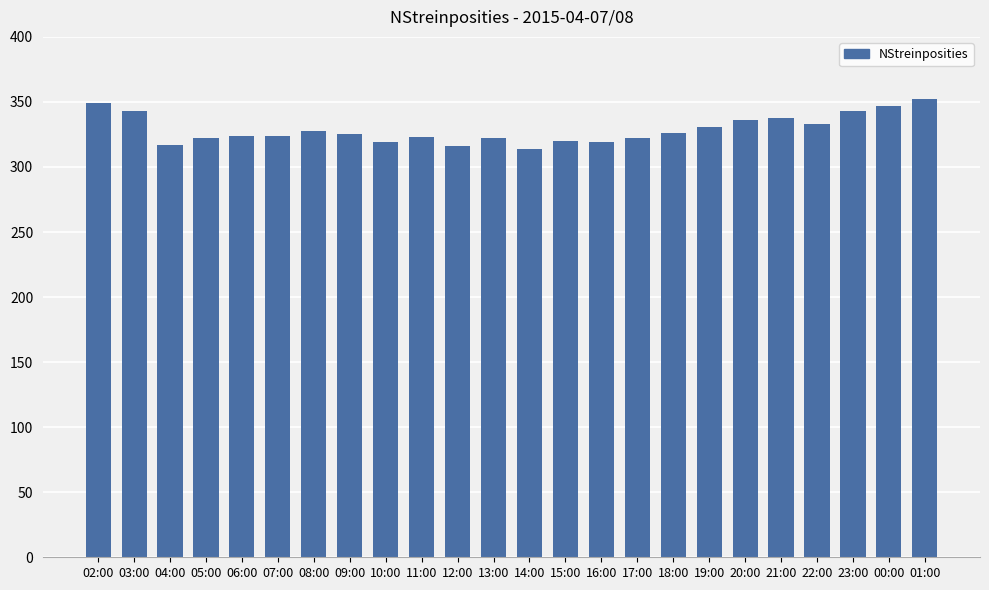

What is the difference between the values at 09:00 and 13:00?

3